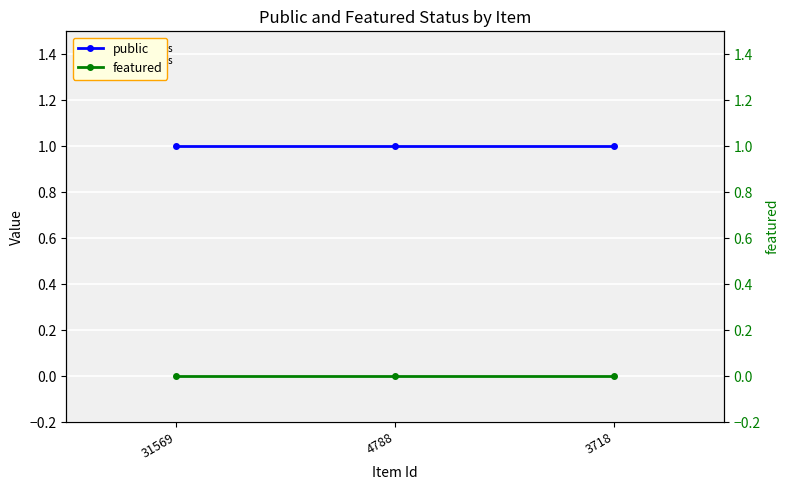

Reading left to right, extract all data points from this chart.

public: 31569=1	4788=1	3718=1
featured: 31569=0	4788=0	3718=0